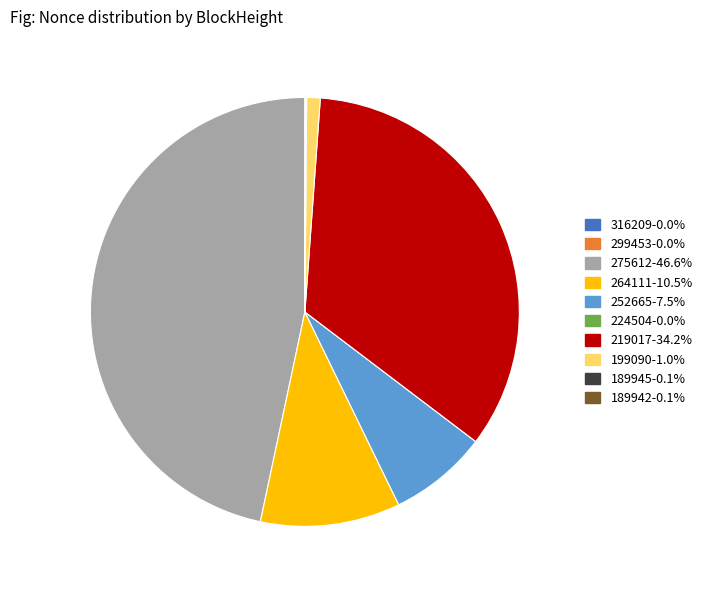

What is the ratio of the value at 219017-34.2% to the value at 275612-46.6%?

0.7